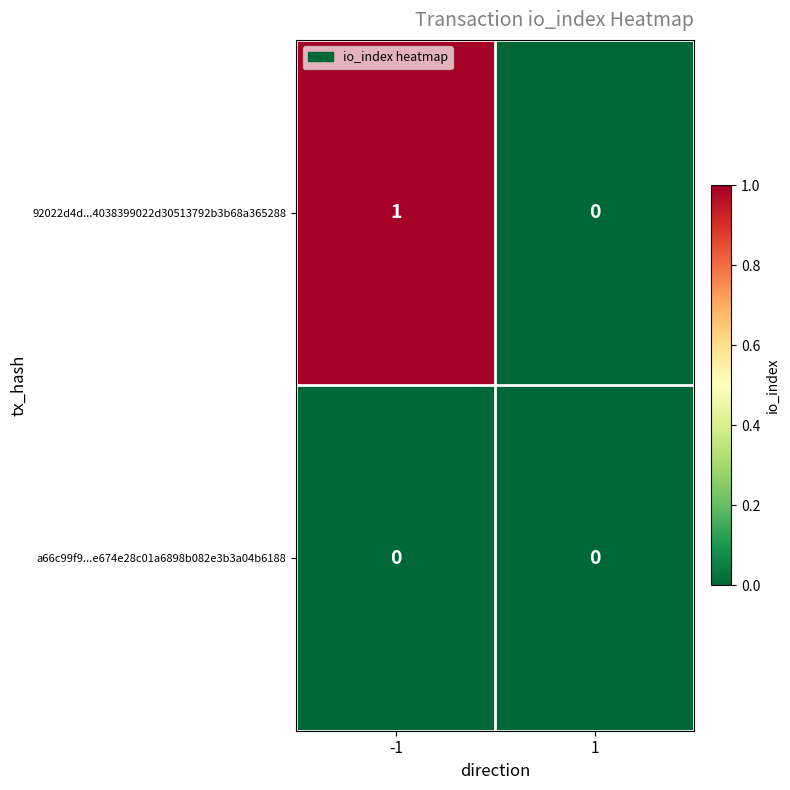

Is the value of a66c99f9...e674e28c01a6898b082e3b3a04b6188 at 1 greater than the value of 92022d4d...4038399022d30513792b3b68a365288 at -1?

No